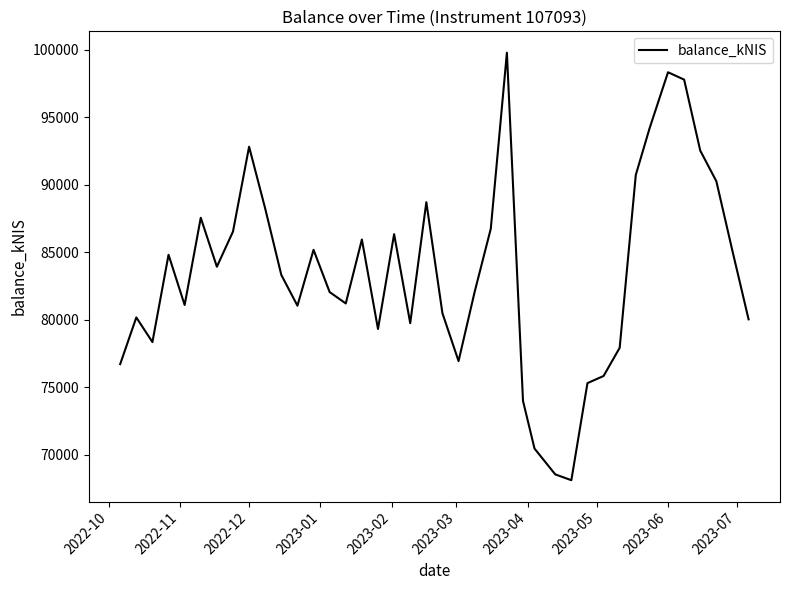

What is the difference between the maximum and second lowest values?

31259.2